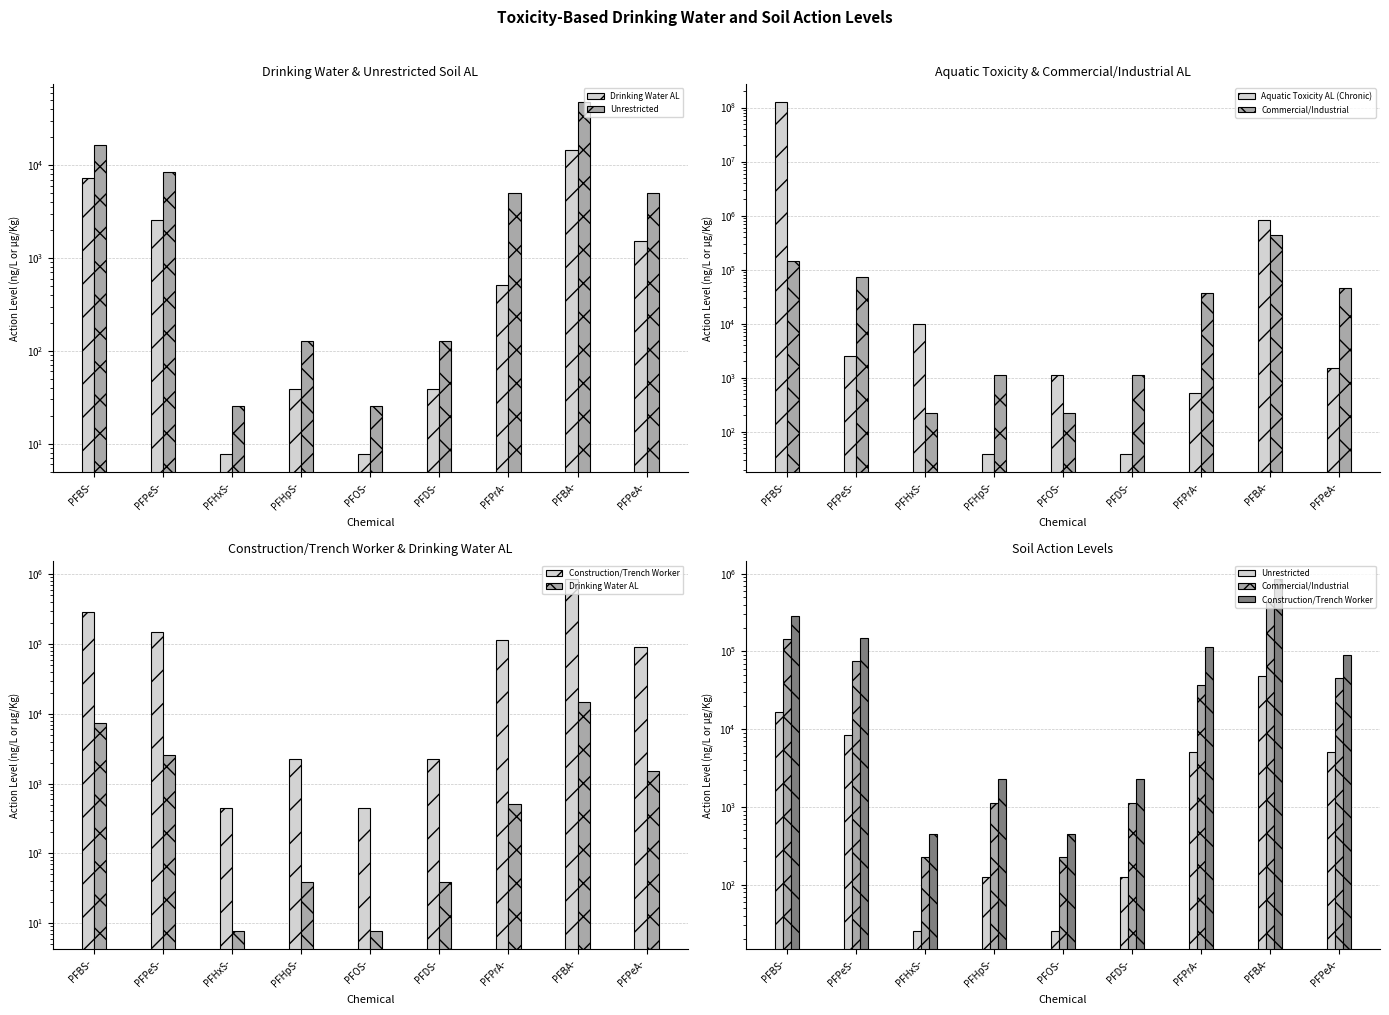

The value of Unrestricted at PFBA- is 48041.6. True or false?

True